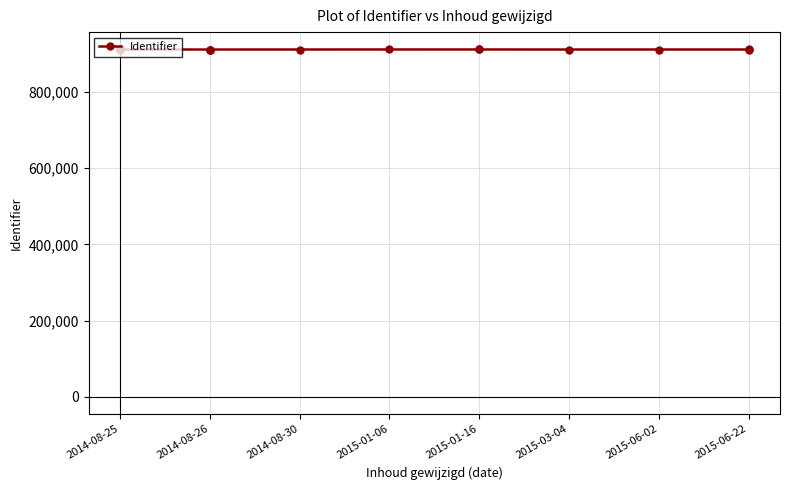

What is the sum of all values?

19143282